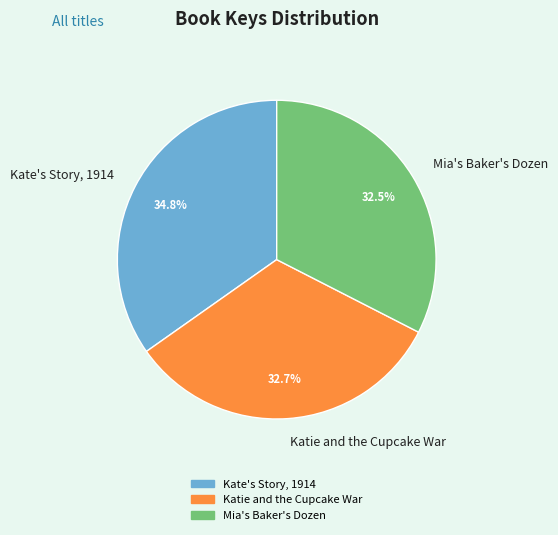

Is the sum of Mia's Baker's Dozen and Katie and the Cupcake War greater than half?

Yes